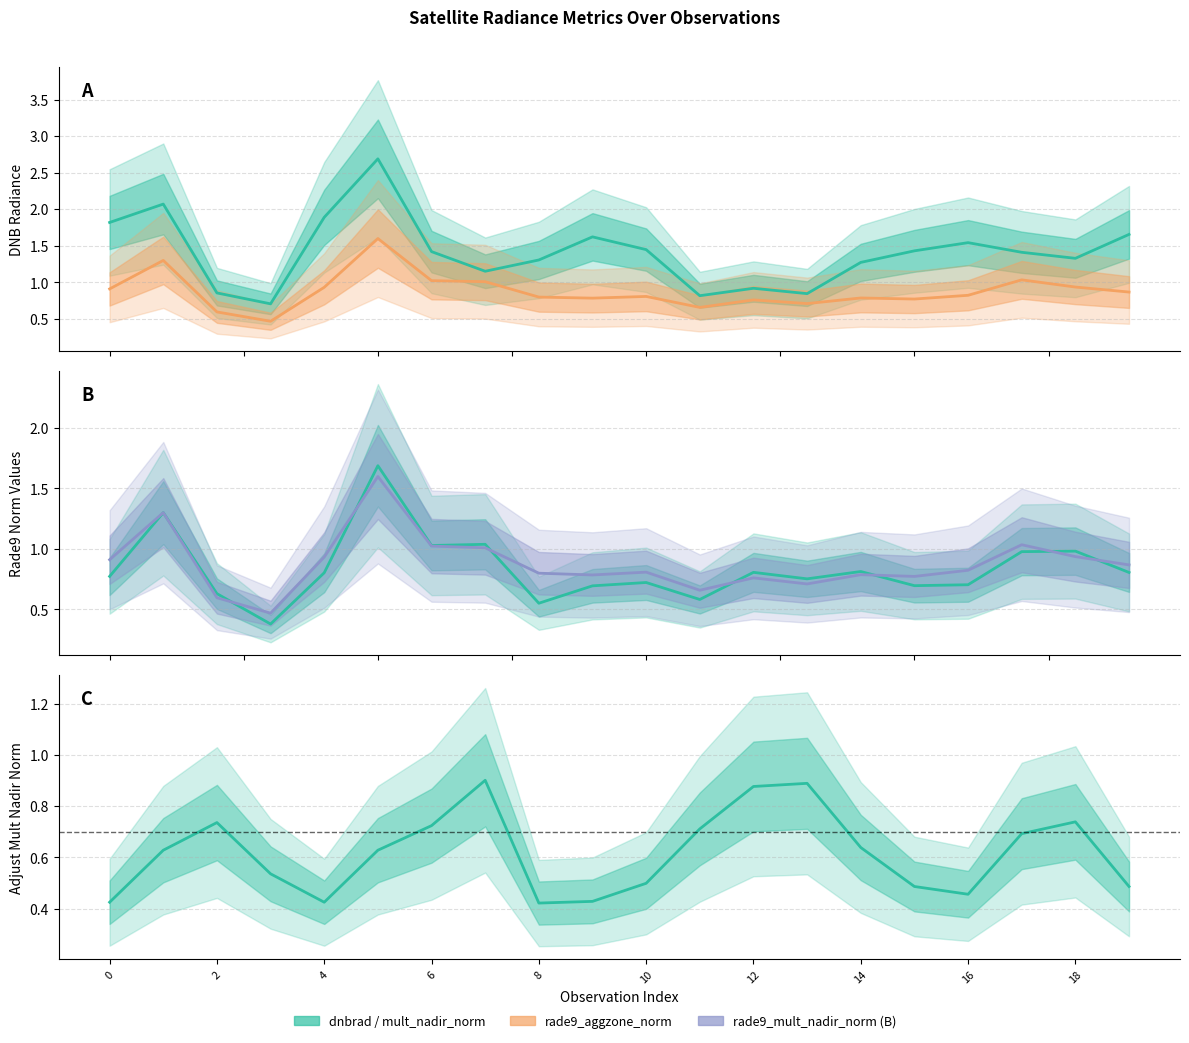

True or false: dnbrad has a value of 2.8 at 9.

False